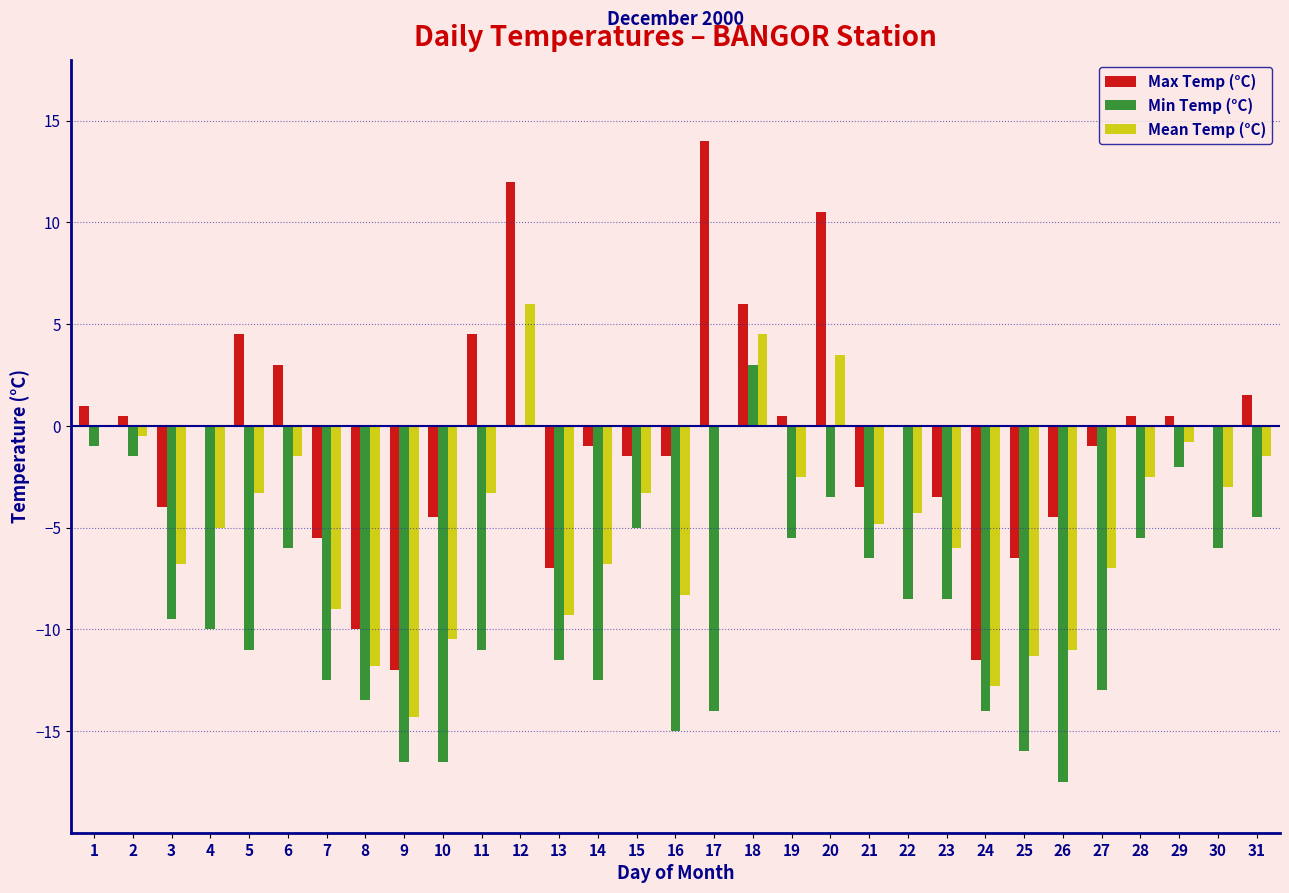

Which category has the highest value across all series?

17